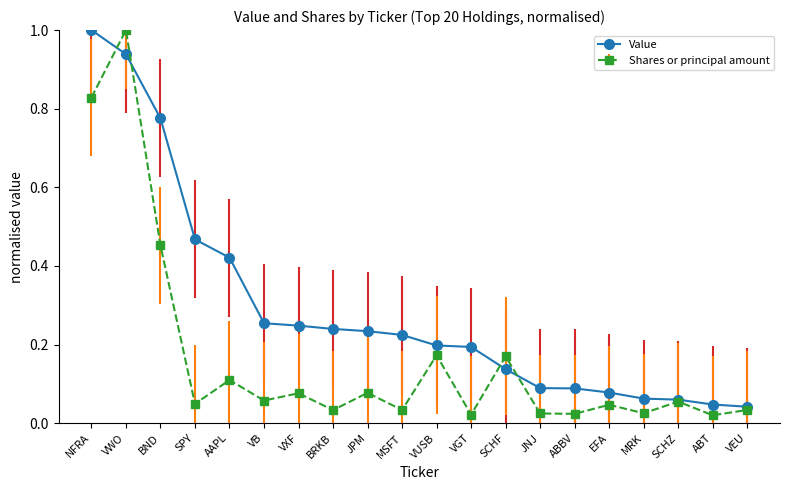

True or false: Shares or principal amount has more than 1 interior local peaks.

True